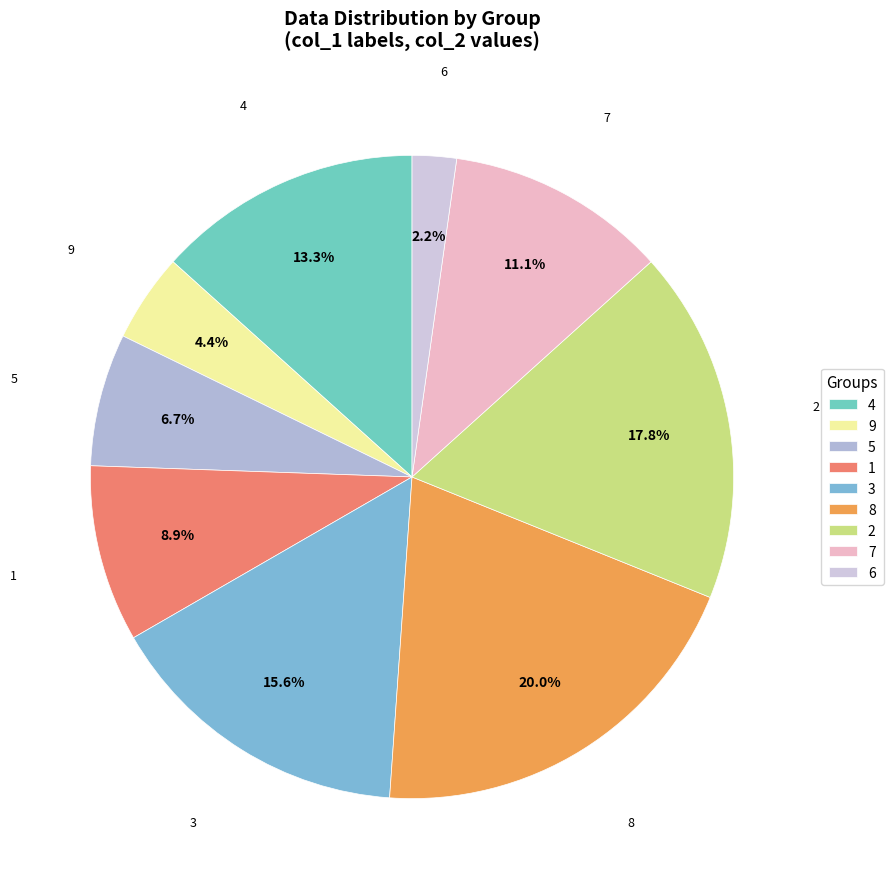

Which slice is the smallest?

6